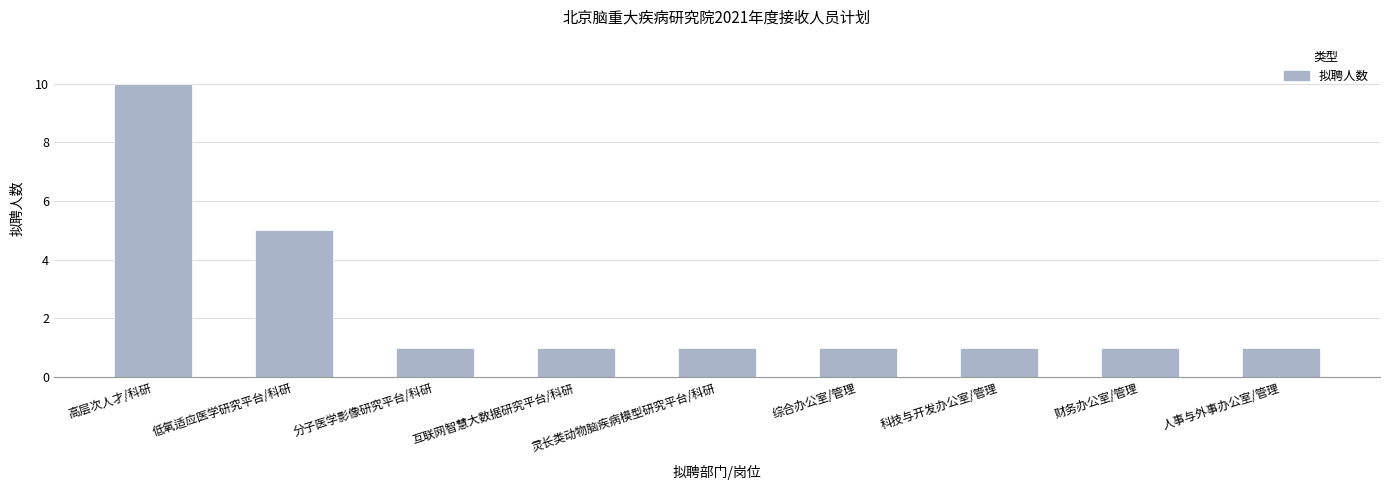

Is it true that the value at 分子医学影像研究平台/科研 is 2?

False